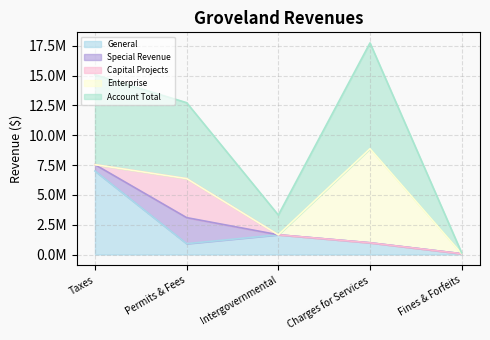

Where do Special Revenue and Capital Projects first cross each other?

Taxes and Permits & Fees